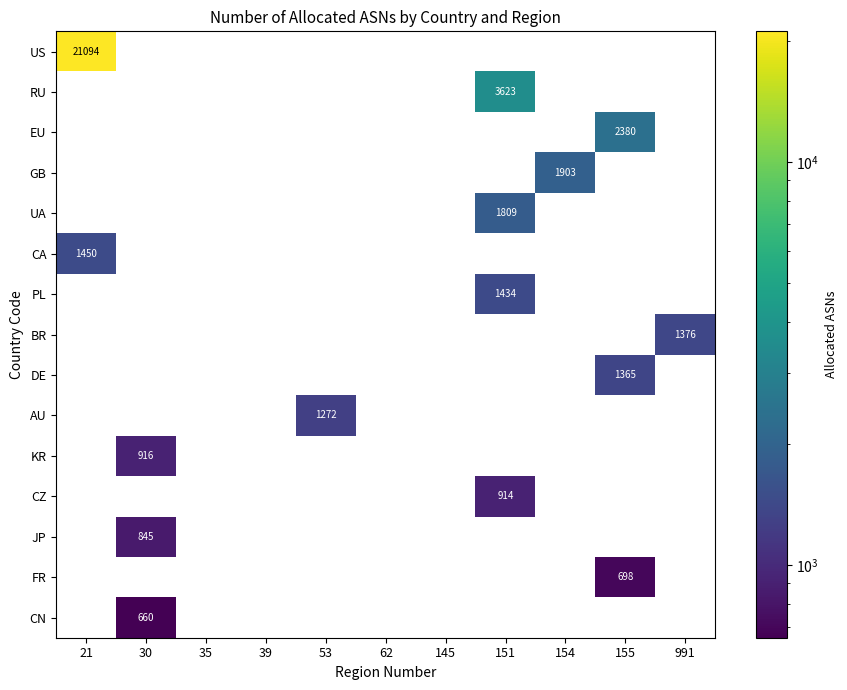

True or false: FR has a value of 1166 at 155.

False